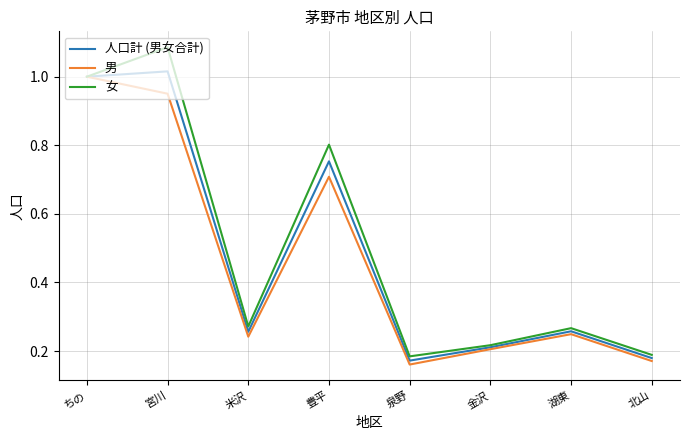

Which category has the highest value in the 男 series?

ちの